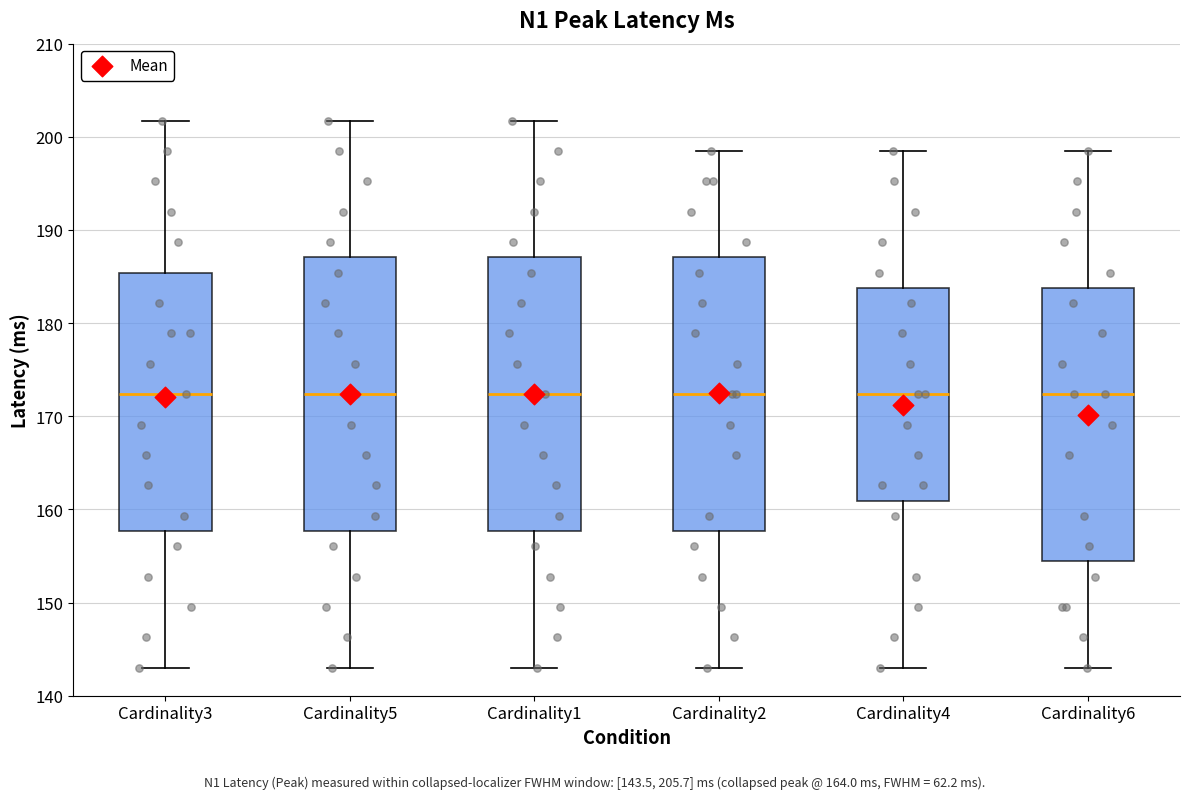

Reading left to right, transcribe this box plot: for each box, give where its median line is, the range the box spans, and where its two whiskers end, as read against the y-axis. The values are not printed on the chart, so give them approximately, as read against the axis.

Cardinality3: median 172, box 158 to 185, whiskers 143 to 202
Cardinality5: median 172, box 158 to 187, whiskers 143 to 202
Cardinality1: median 172, box 158 to 187, whiskers 143 to 202
Cardinality2: median 172, box 158 to 187, whiskers 143 to 198
Cardinality4: median 172, box 161 to 184, whiskers 143 to 198
Cardinality6: median 172, box 154 to 184, whiskers 143 to 198